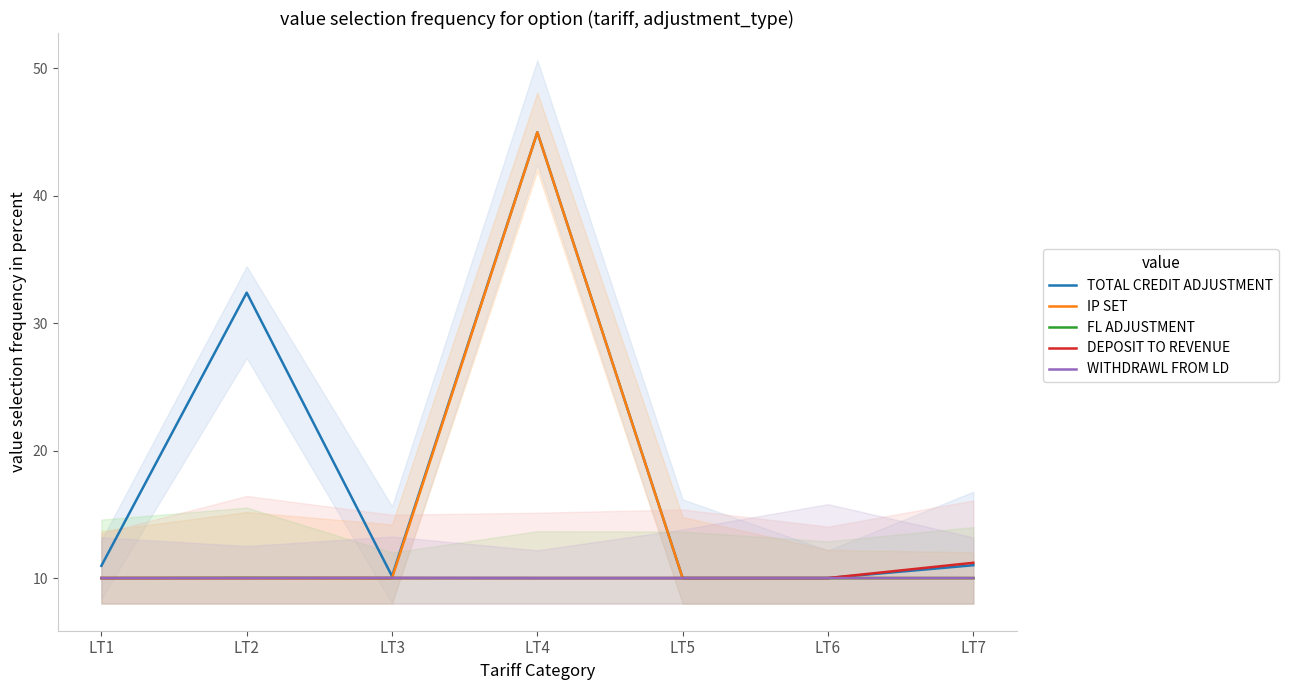

The value of IP SET at LT1 is 16.9. True or false?

False